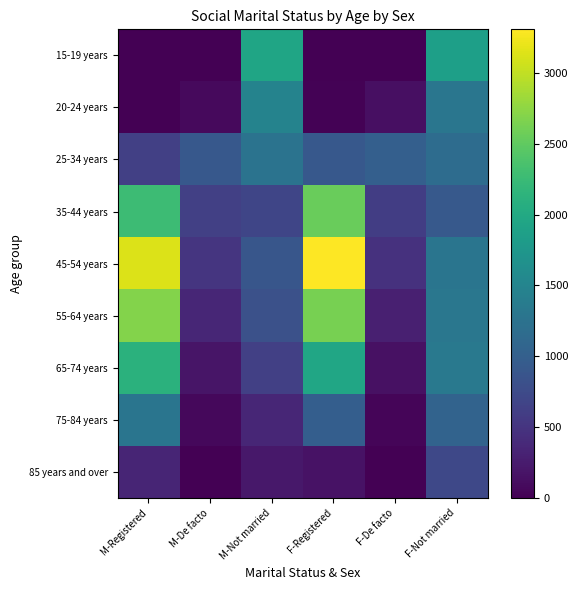

Count the number of data series in this chart.

9